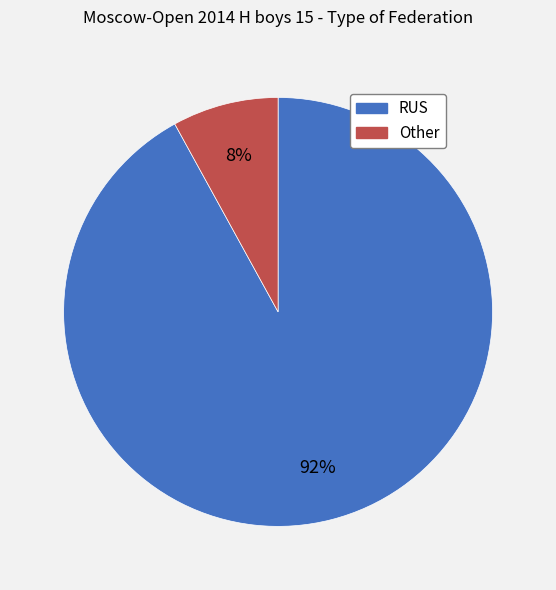

Is it true that Other is 8% of the pie?

True